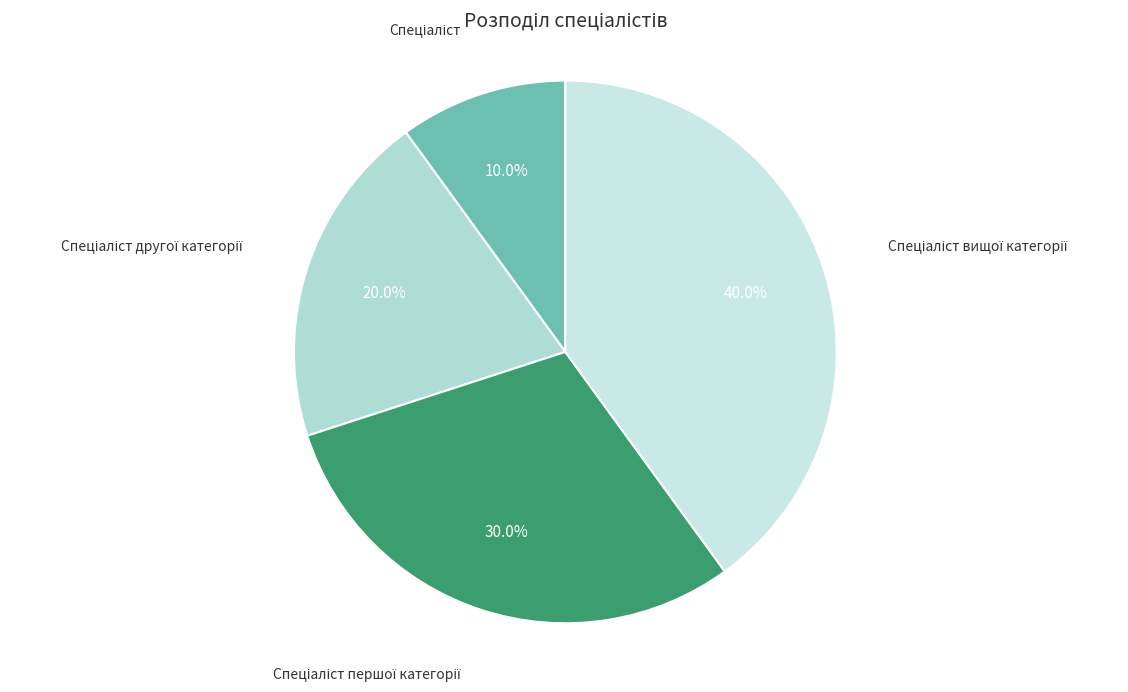

What is the largest slice in the pie chart?

Спеціаліст вищої категорії